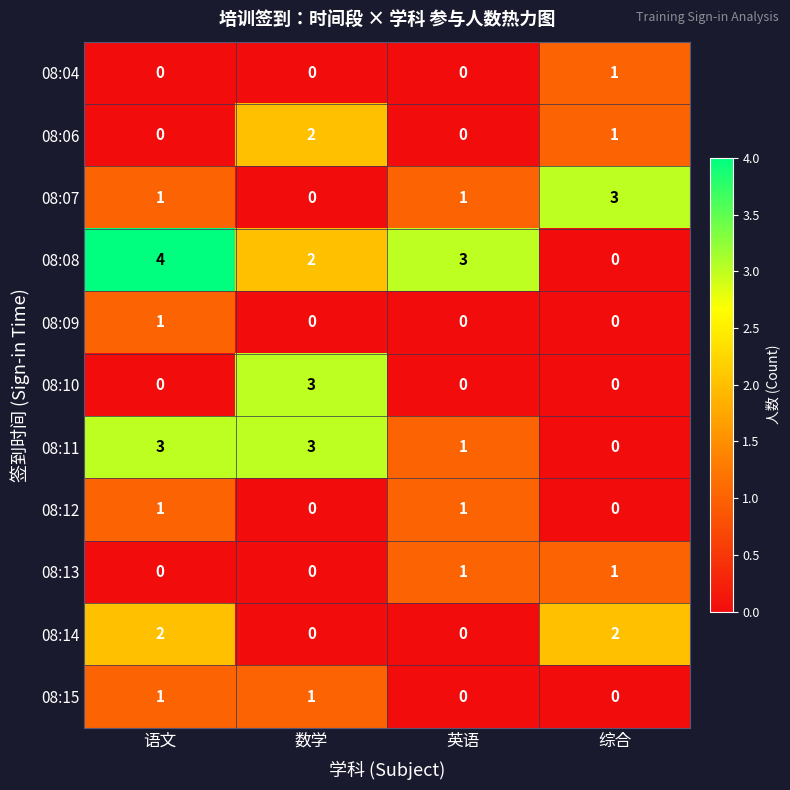

What is the difference between the 08:07 values at 数学 and 综合?

3